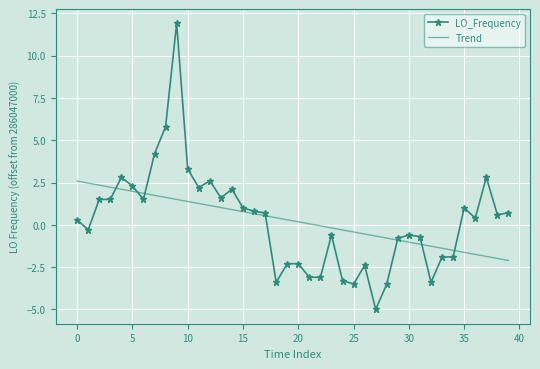

Reading left to right, transcribe all the data shown in this chart.

LO_Frequency: 0.3	-0.3	1.5	1.5	2.8	2.3	1.5	4.2	5.8	11.9	3.3	2.2	2.6	1.6	2.1	1.0	0.8	0.7	-3.4	-2.3	-2.3	-3.1	-3.1	-0.6	-3.3	-3.5	-2.4	-5.0	-3.5	-0.8	-0.6	-0.7	-3.4	-1.9	-1.9	1.0	0.4	2.8	0.6	0.7
Trend: 2.6	2.5	2.3	2.2	2.1	2.0	1.9	1.7	1.6	1.5	1.4	1.3	1.1	1.0	0.9	0.8	0.7	0.5	0.4	0.3	0.2	0.1	-0.1	-0.2	-0.3	-0.4	-0.5	-0.7	-0.8	-0.9	-1.0	-1.1	-1.3	-1.4	-1.5	-1.6	-1.7	-1.9	-2.0	-2.1